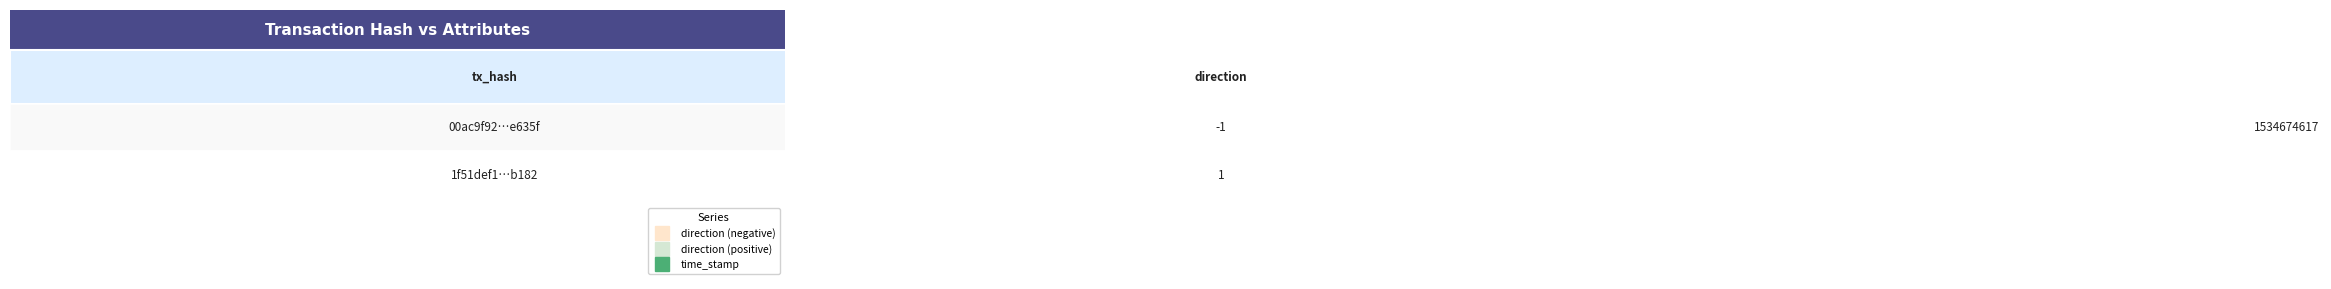

How many values in the 00ac9f92b72bc4df4b87d0e6e0800e23d0e635f series are below 1534674617?

1